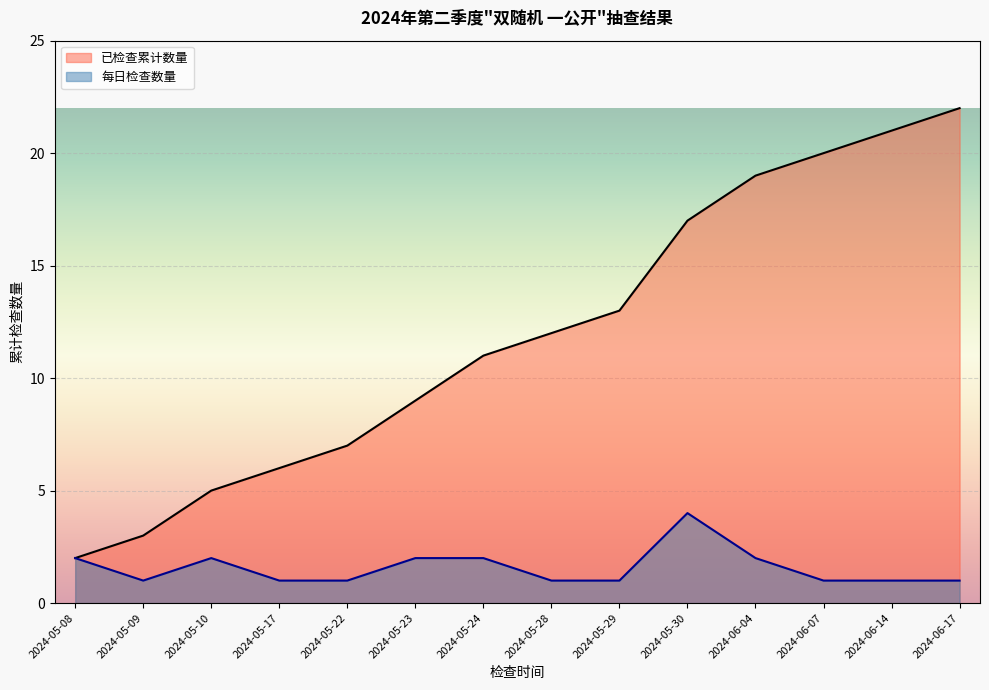

Between 2024-05-08 and 2024-05-10, which series saw the biggest shift?

已检查累计数量